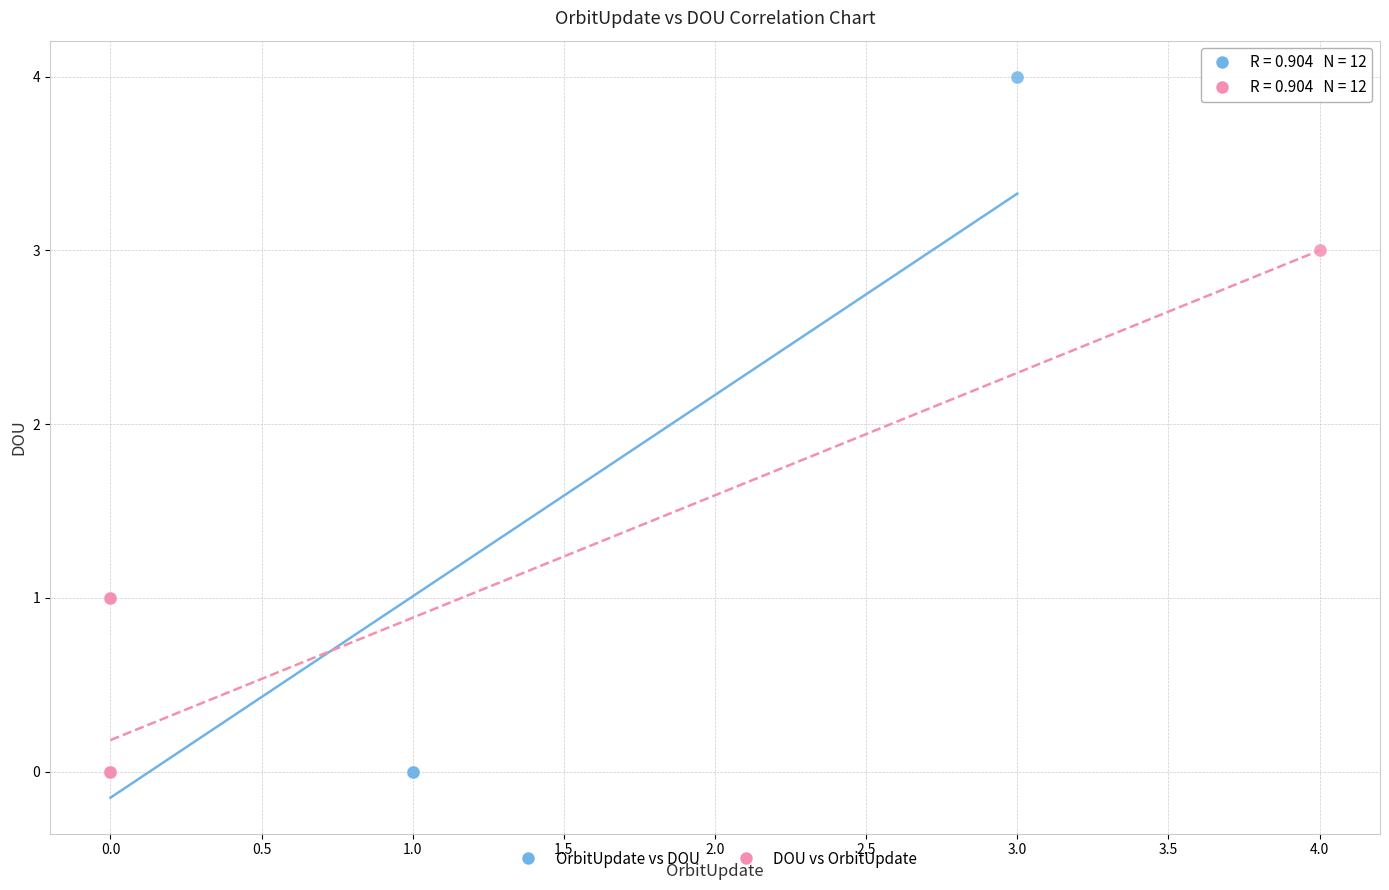

Which series has the widest spread of Y values?

OrbitUpdate vs DOU